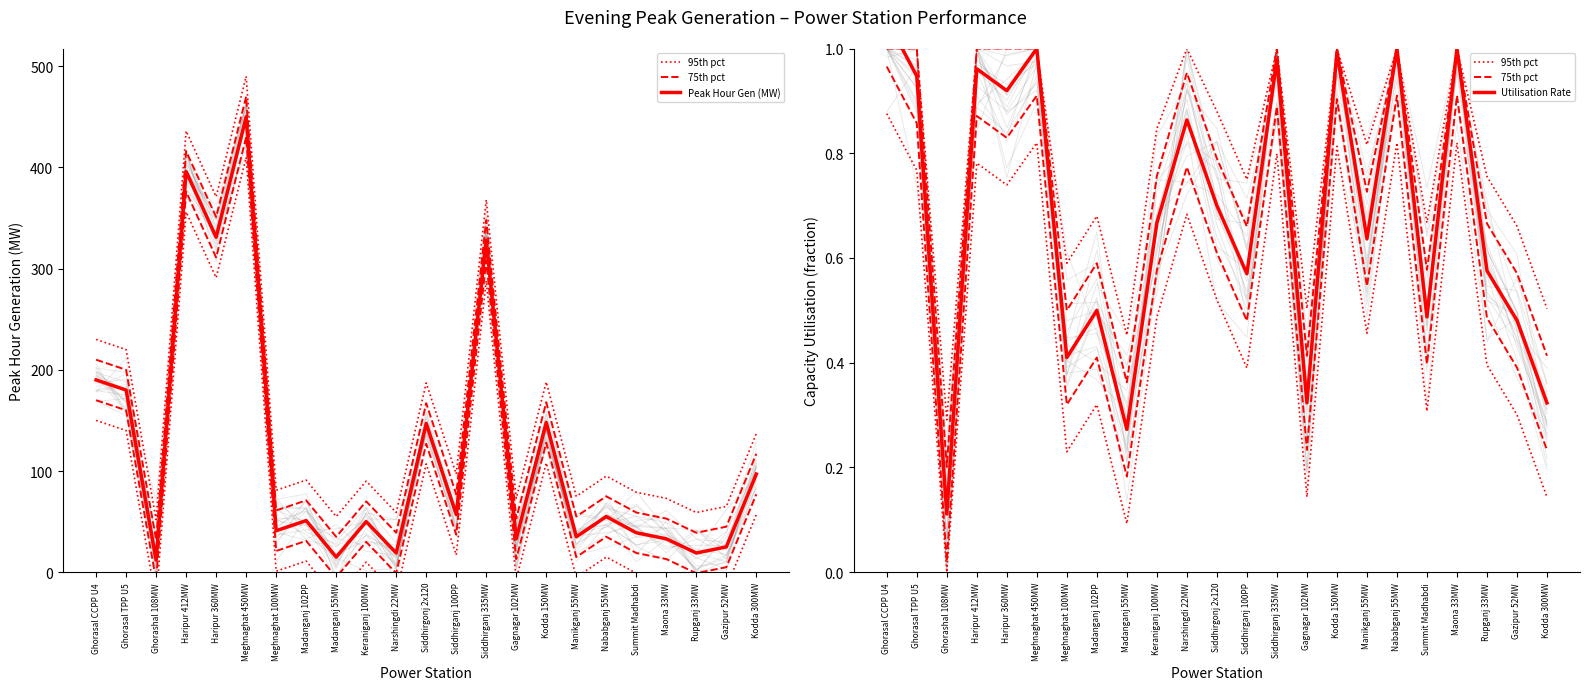

At which label does Peak Hour Gen (MW) first exceed 51?

Ghorasal CCPP U4